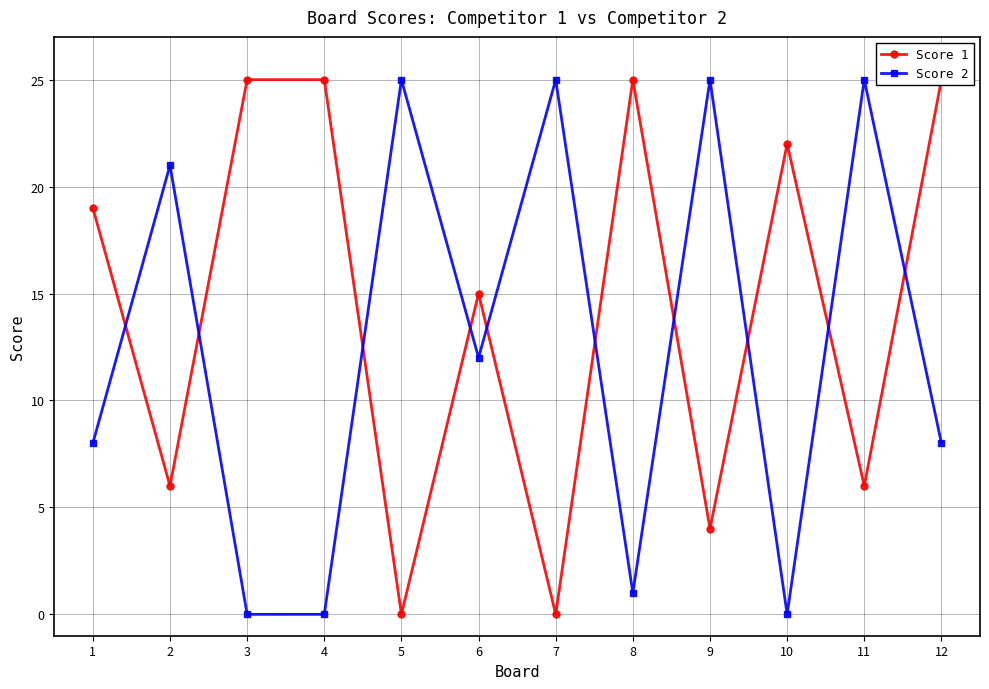

Where is the first local minimum for Score 1?

2